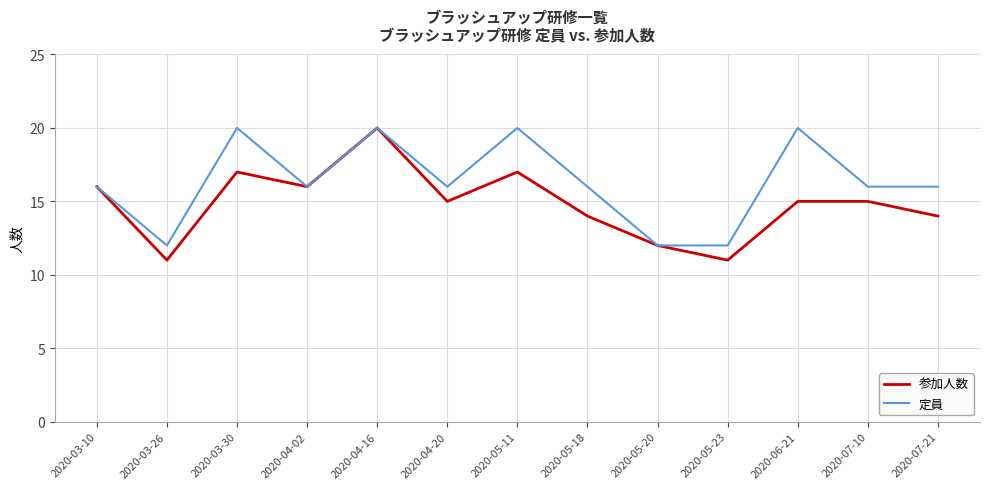

Which series has the largest range (max minus min)?

参加人数